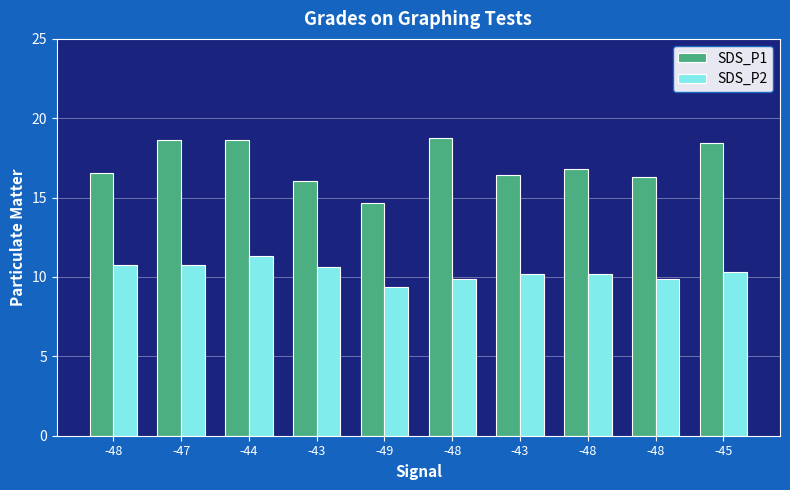

At -47, list the series in order from smallest to largest.

SDS_P2, SDS_P1